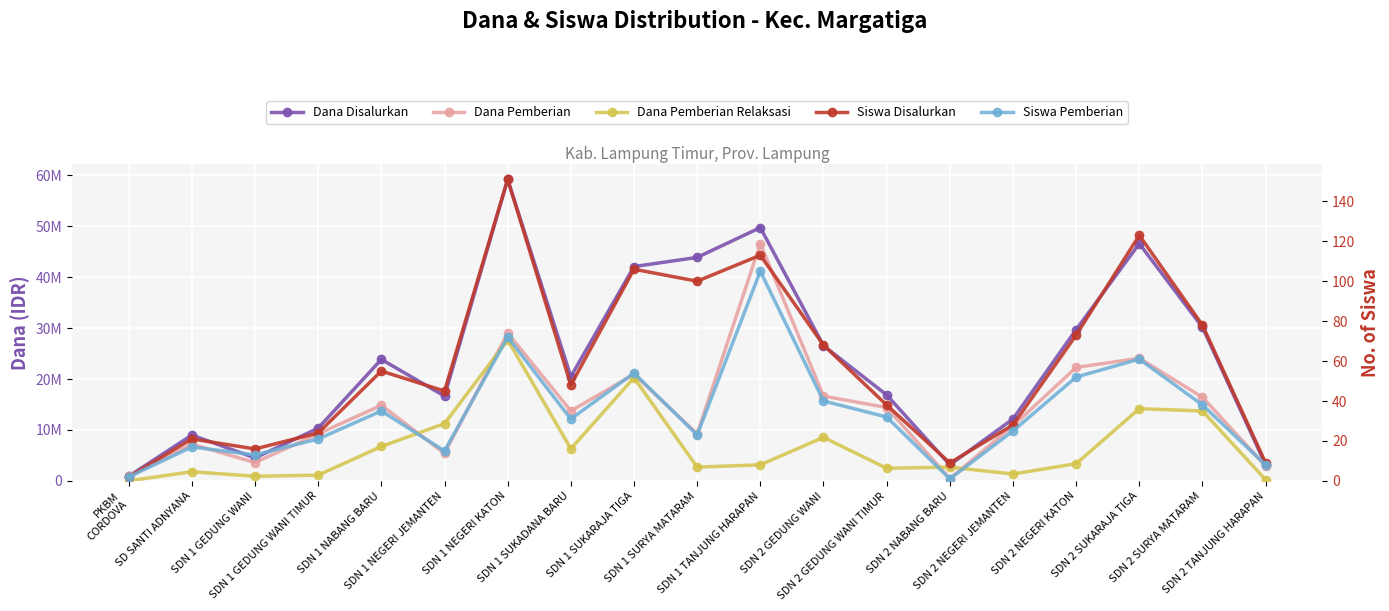

Which has a higher value, SDN 1 NEGERI JEMANTEN or SDN 2 GEDUNG WANI?

SDN 2 GEDUNG WANI